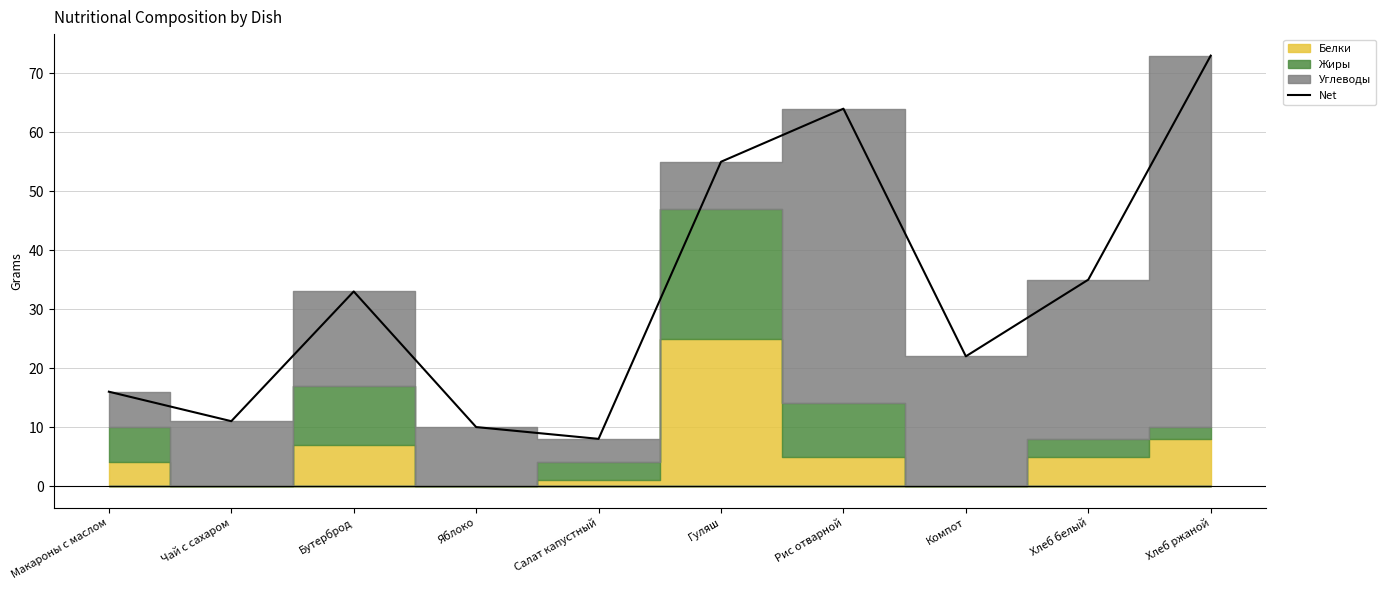

Approximately how many times larger is the value at Чай с сахаром compared to Хлеб белый?

0.3